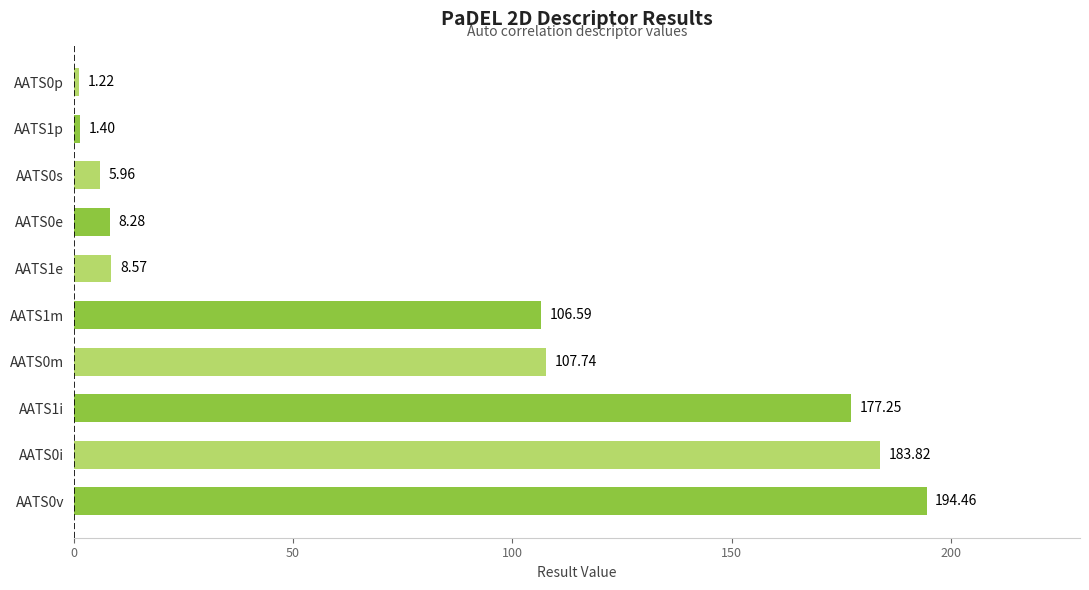

What is the difference between the maximum and minimum values?

193.2